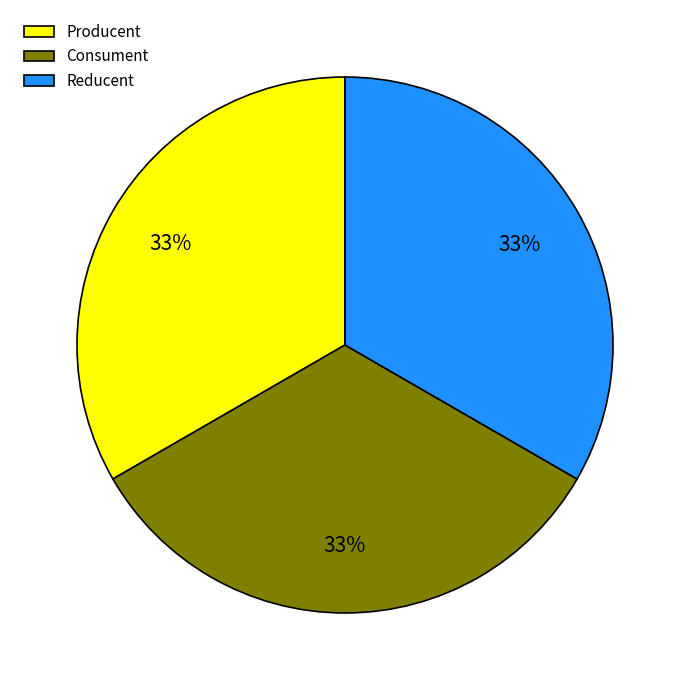

Is it true that Consument is 33% of the pie?

True